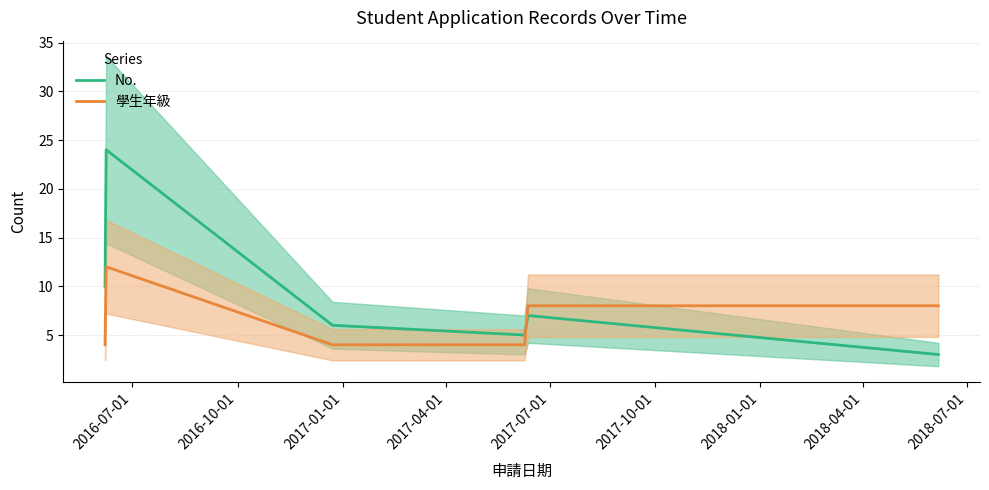

How many lines are shown in the chart?

2